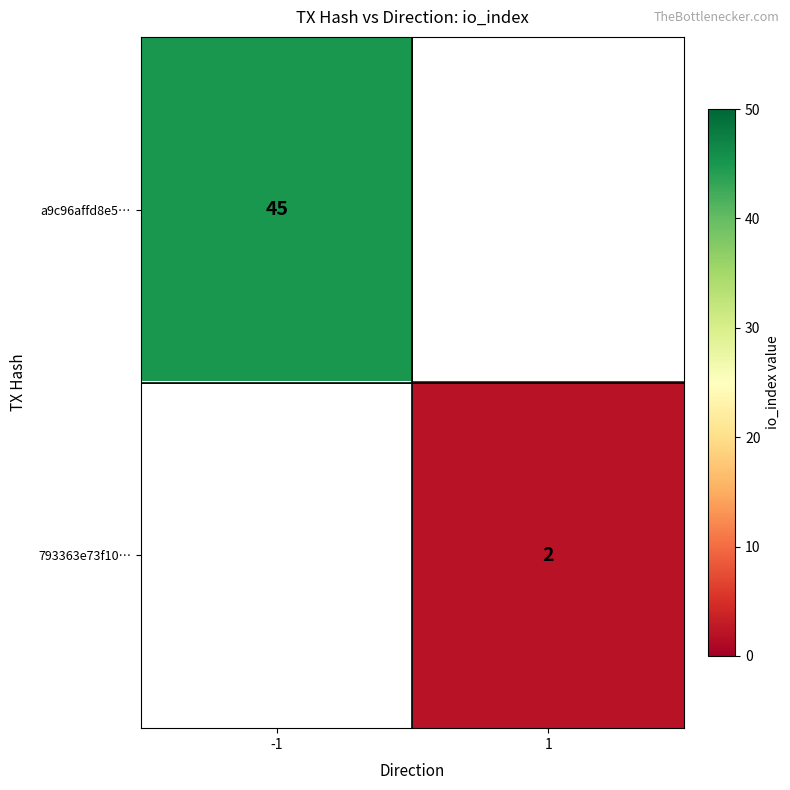

True or false: 793363e73f10… has a value of 2 at 1.

True